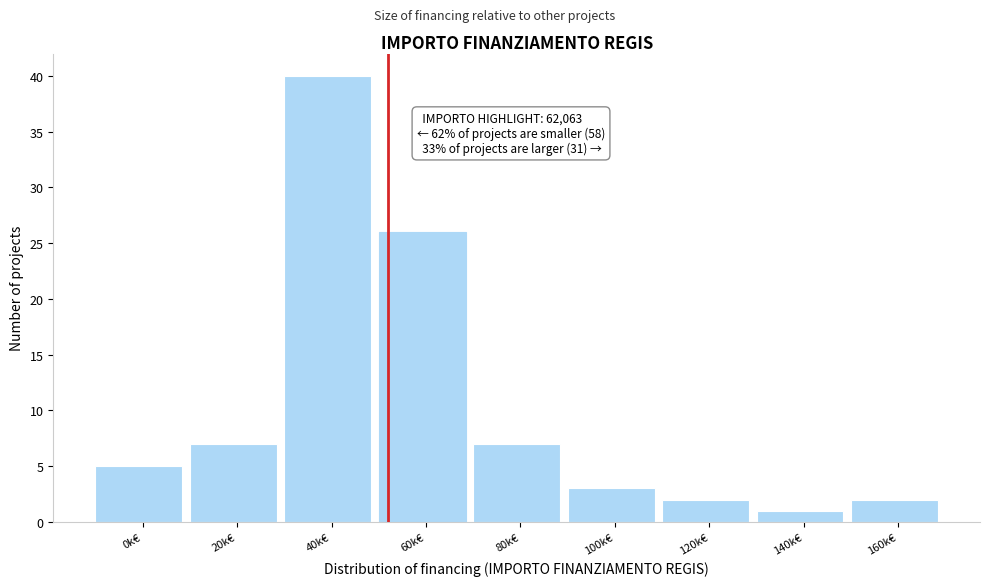

Reading right to left, transcribe all the data shown in this chart.

160k€=2	140k€=1	120k€=2	100k€=3	80k€=7	60k€=26	40k€=40	20k€=7	0k€=5